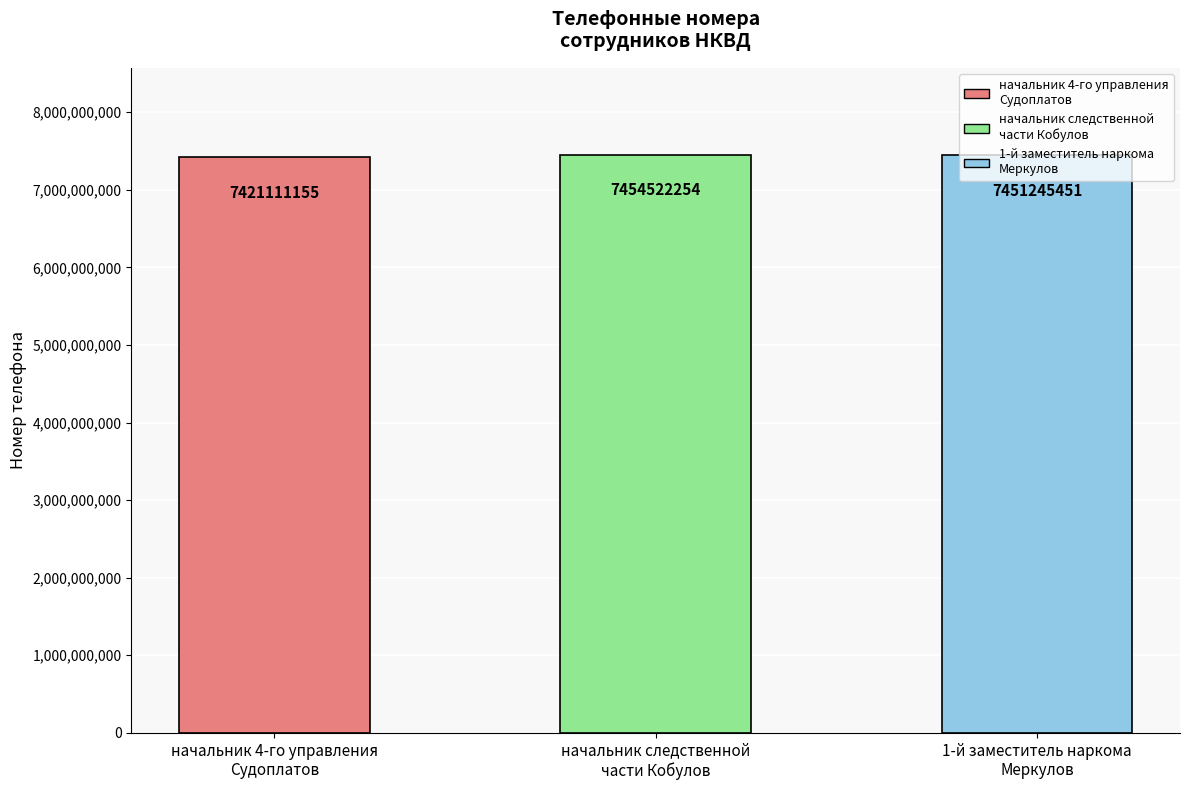

Between начальник следственной
части Кобулов and 1-й заместитель наркома
Меркулов, which is larger?

начальник следственной
части Кобулов